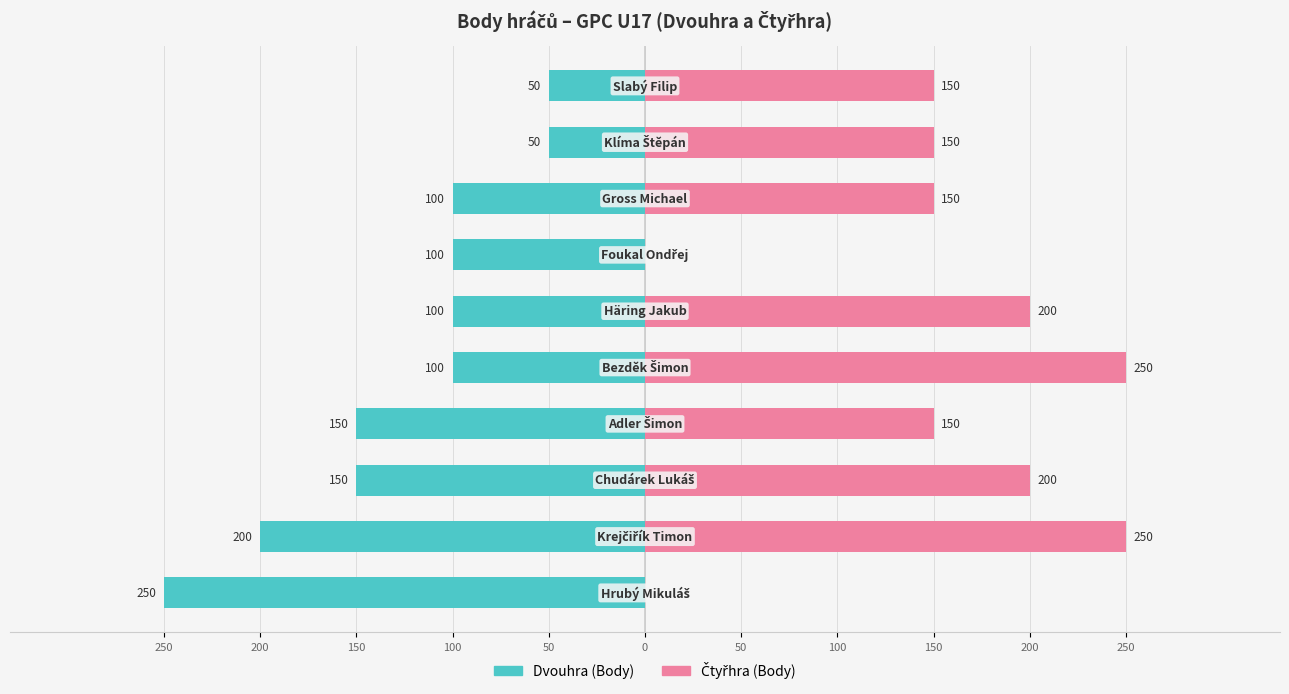

Which series changed the most between 50 and 50?

Čtyřhra (Body)